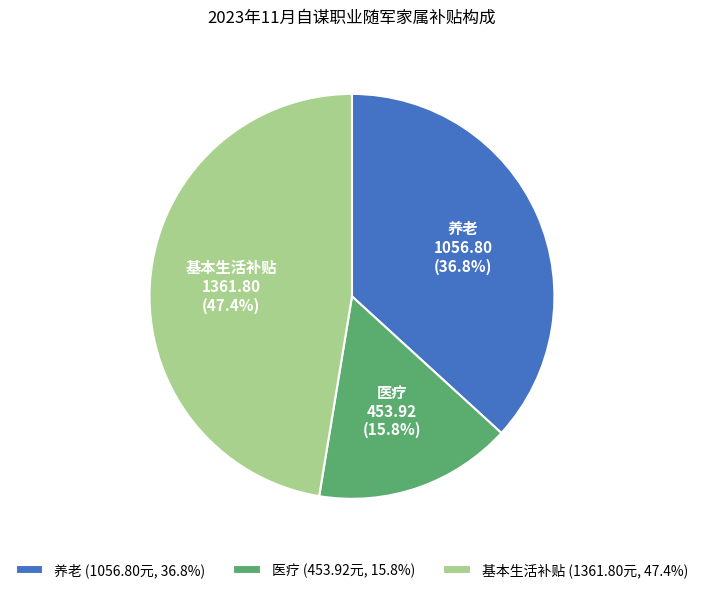

To the nearest percent, what percentage of the pie is 养老?

37%